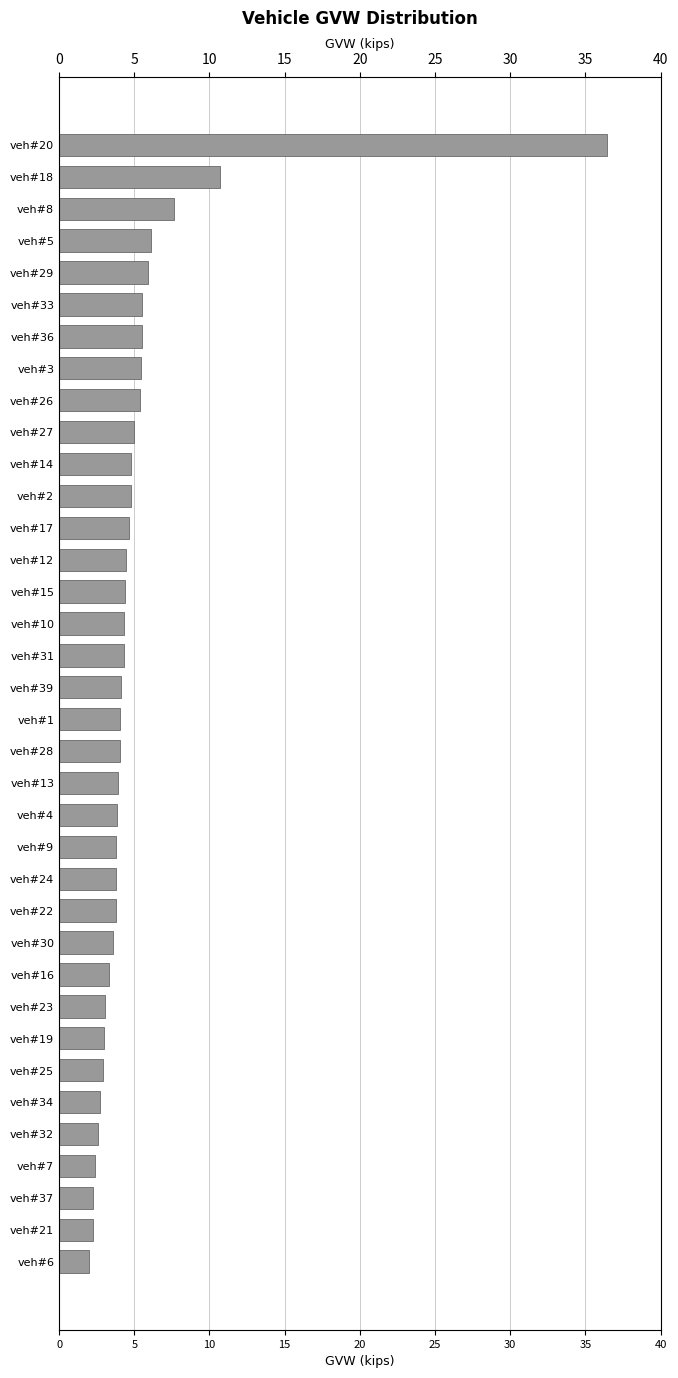

Reading left to right, list all the values displayed in this chart.

2.0	2.2	2.3	2.4	2.6	2.7	2.9	3.0	3.0	3.3	3.6	3.8	3.8	3.8	3.8	3.9	4.0	4.0	4.1	4.3	4.3	4.4	4.5	4.7	4.8	4.8	5.0	5.4	5.4	5.5	5.5	5.9	6.1	7.6	10.7	36.4